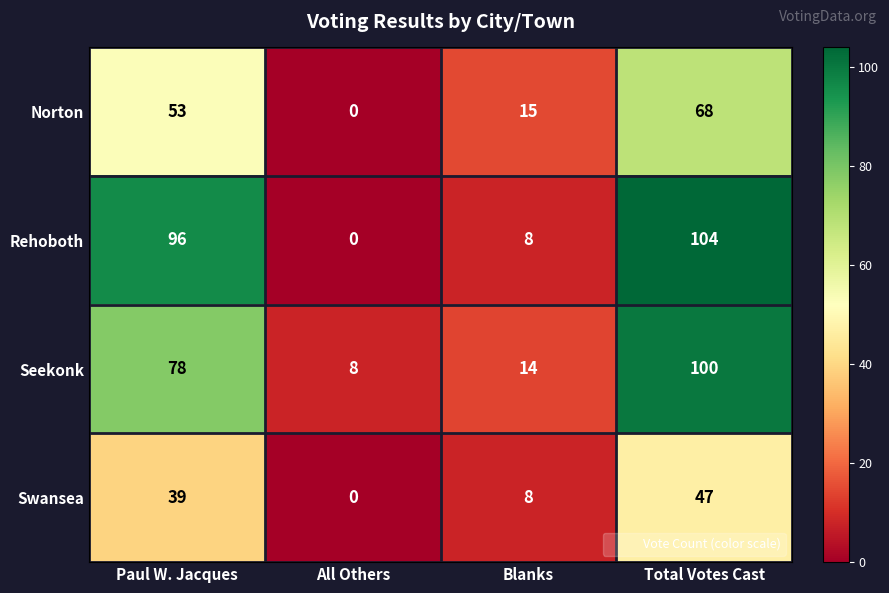

Which series has the widest spread of values?

Rehoboth